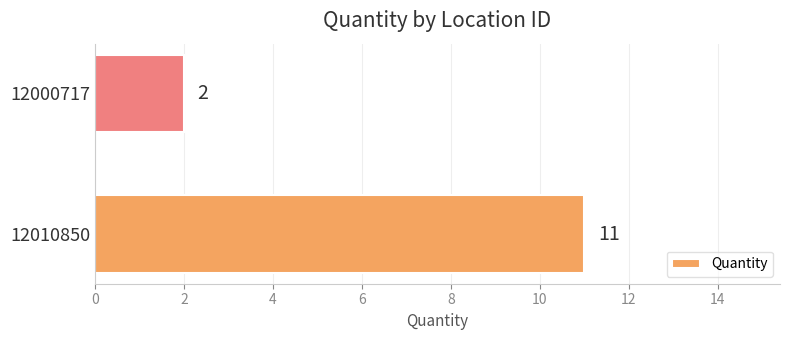

How many values are between 2 and 11?

2